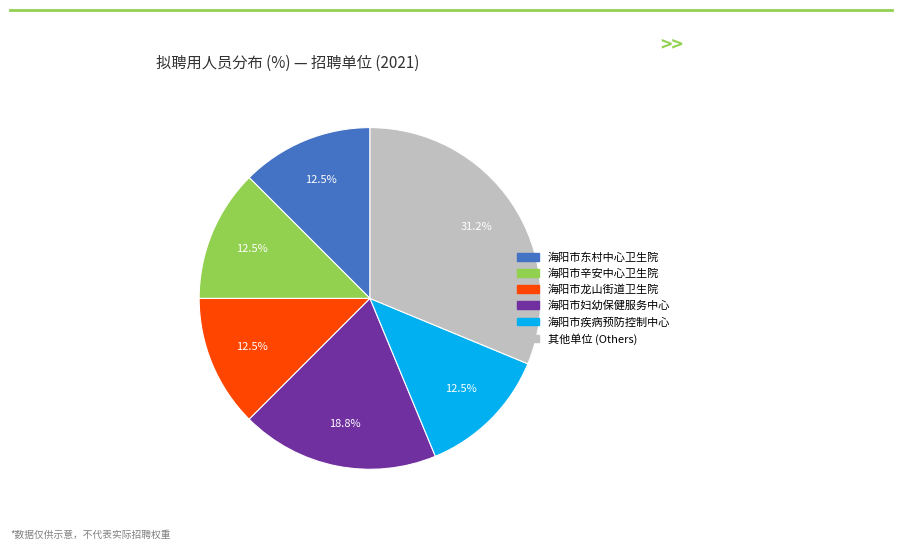

Is there any slice that represents more than half of the pie?

No